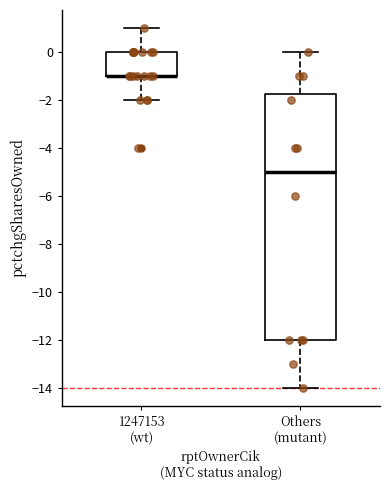

Reading left to right, transcribe this box plot: for each box, give where its median line is, the range the box spans, and where its two whiskers end, as read against the y-axis. The values are not printed on the chart, so give them approximately, as read against the axis.

1247153 (wt): median -1.0 (drawn on the box's lower edge), box -1.0 to 0.0, whiskers -2.0 to 1.0
Others (mutant): median -5.0, box -12.0 to -1.8, whiskers -14.0 to 0.0